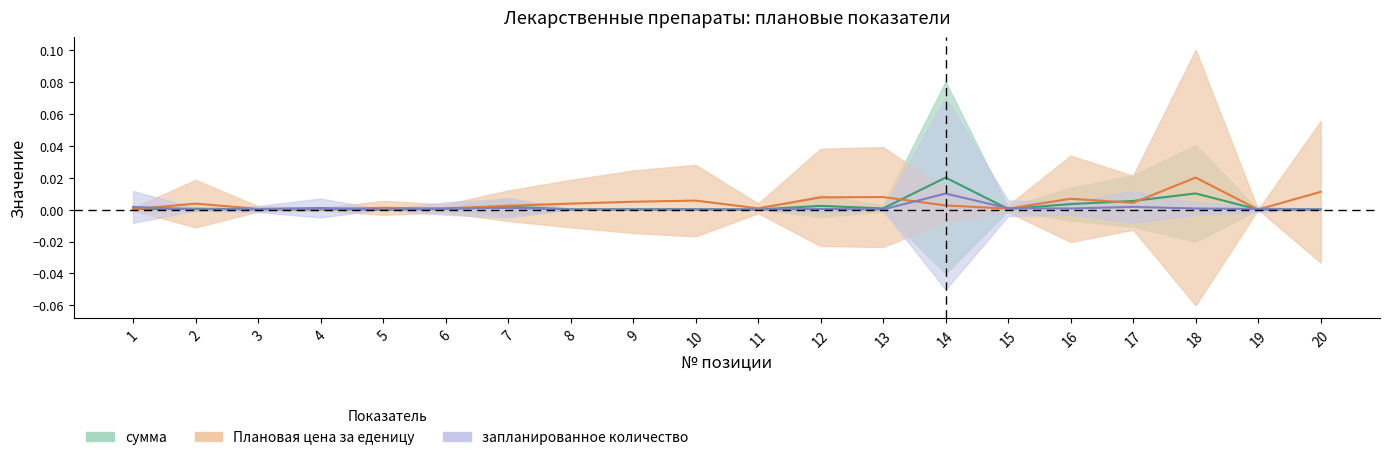

Where is the first local minimum for Плановая цена за еденицу?

4